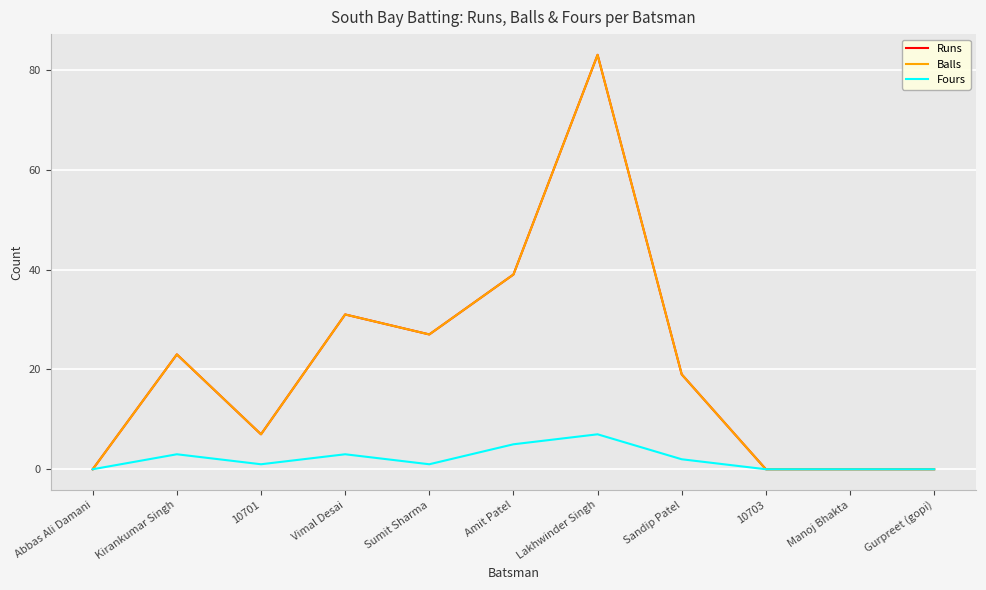

At which category is the sum across all series the highest?

Lakhwinder Singh